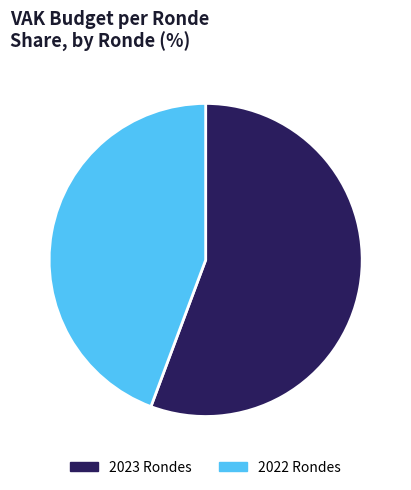

True or false: 2022 Rondes accounts for 44% of the total.

True